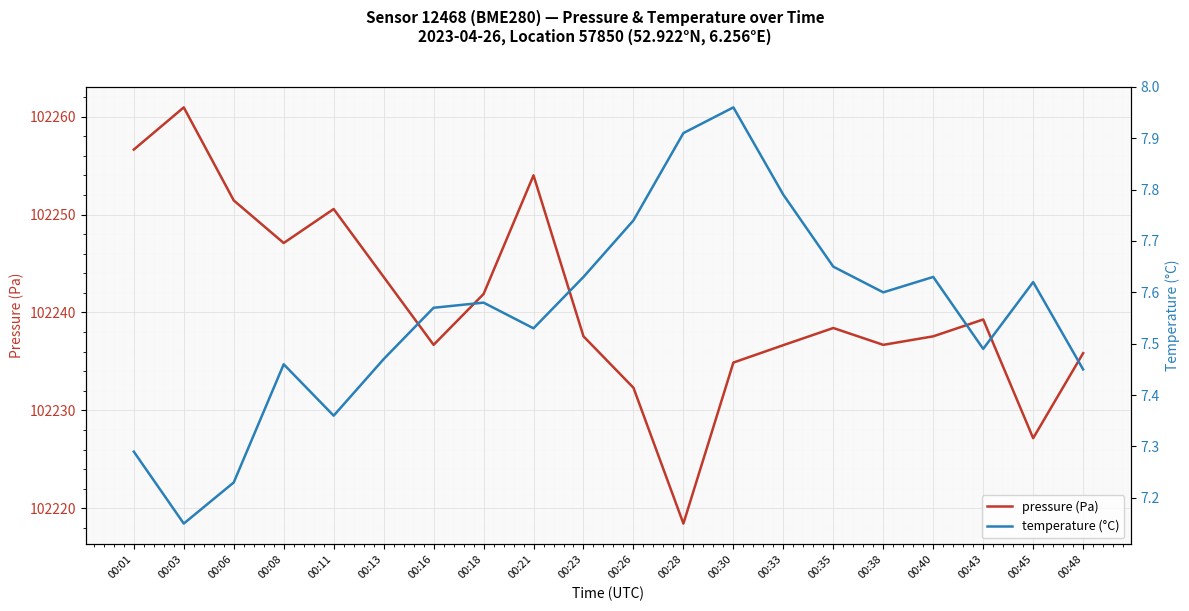

The value of pressure (Pa) at 00:26 is 33388.3. True or false?

False